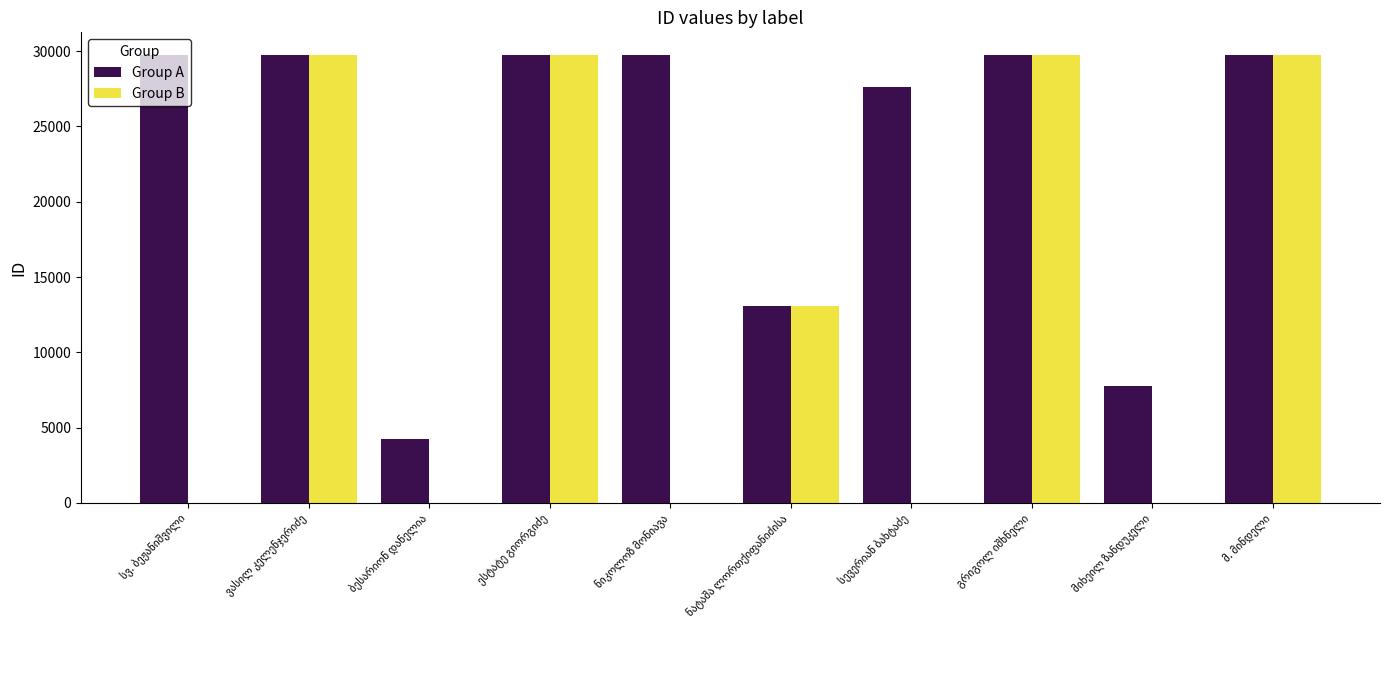

What is the maximum value shown in the chart?

29760